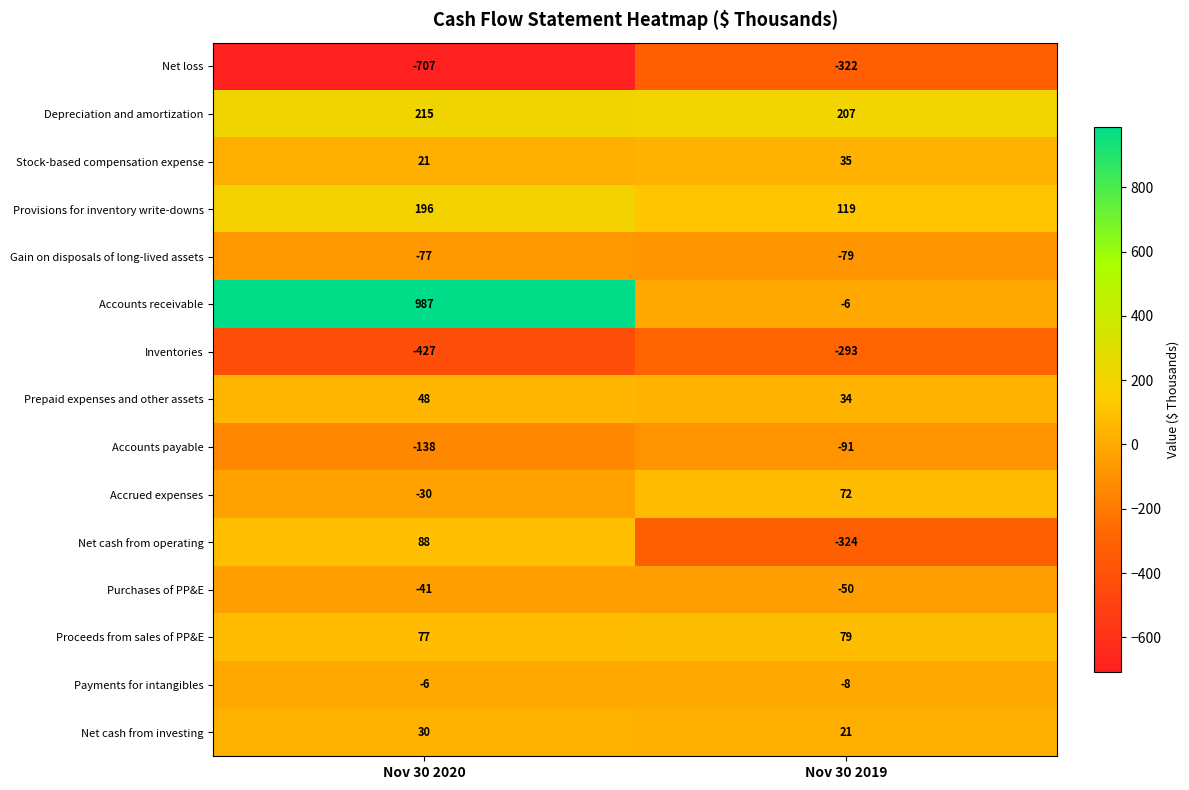

What is the sum of the Gain on disposals of long-lived assets values at Nov 30 2020 and Nov 30 2019?

-156